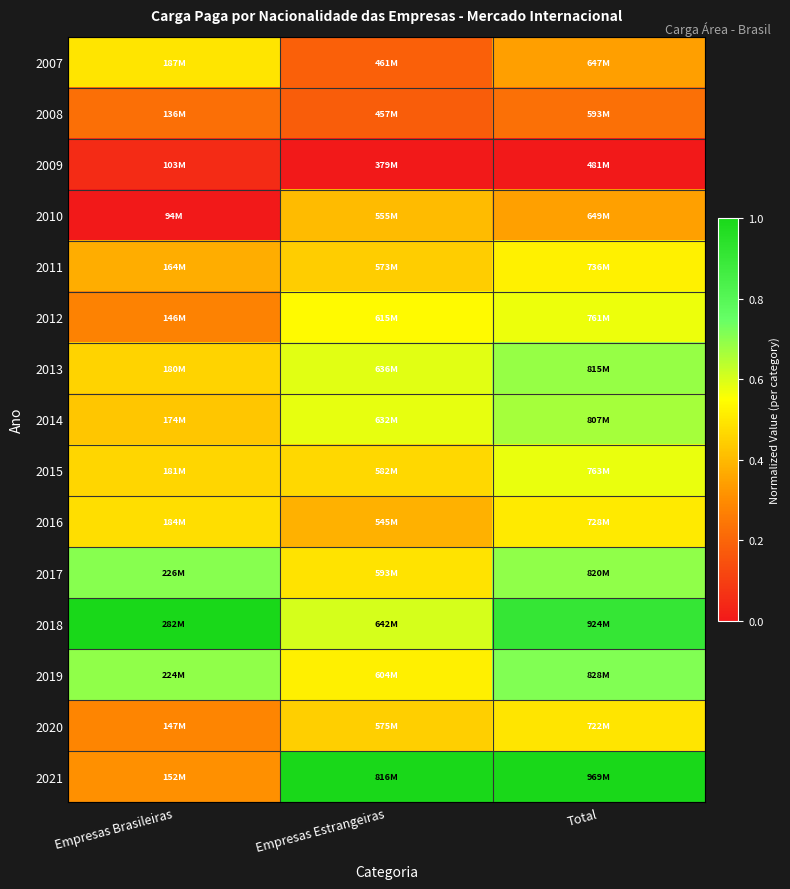

Which series has the largest range (max minus min)?

2021